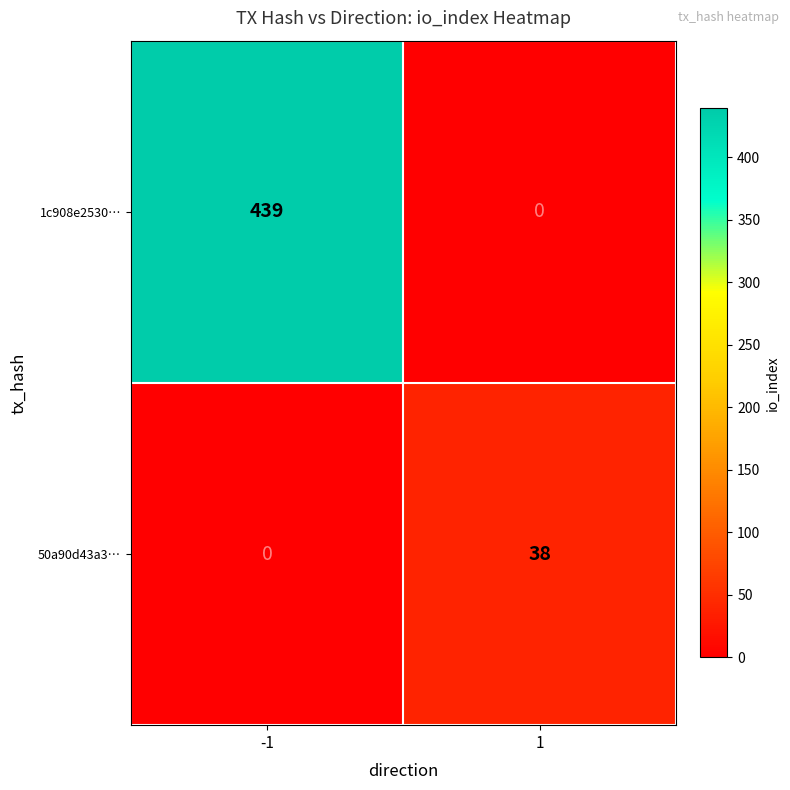

Rank the series by their maximum value, from highest to lowest.

1c908e2530…, 50a90d43a3…